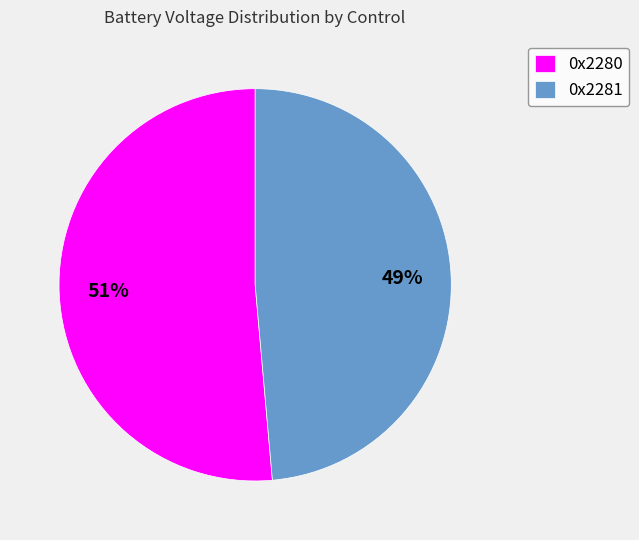

Is the sum of 0x2280 and 0x2281 greater than half?

Yes